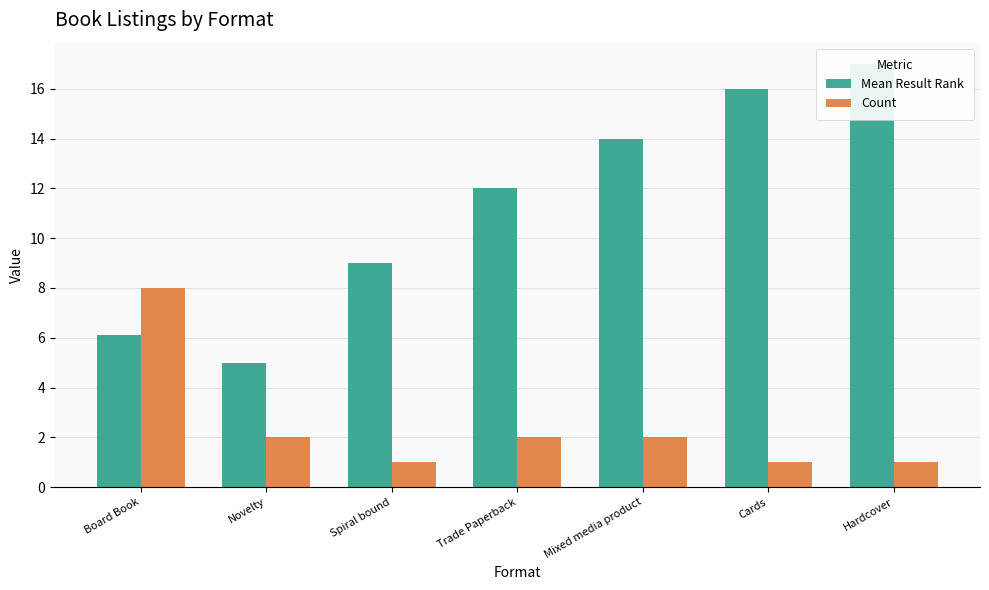

The value of Mean Result Rank at Spiral bound is 9.0. True or false?

True